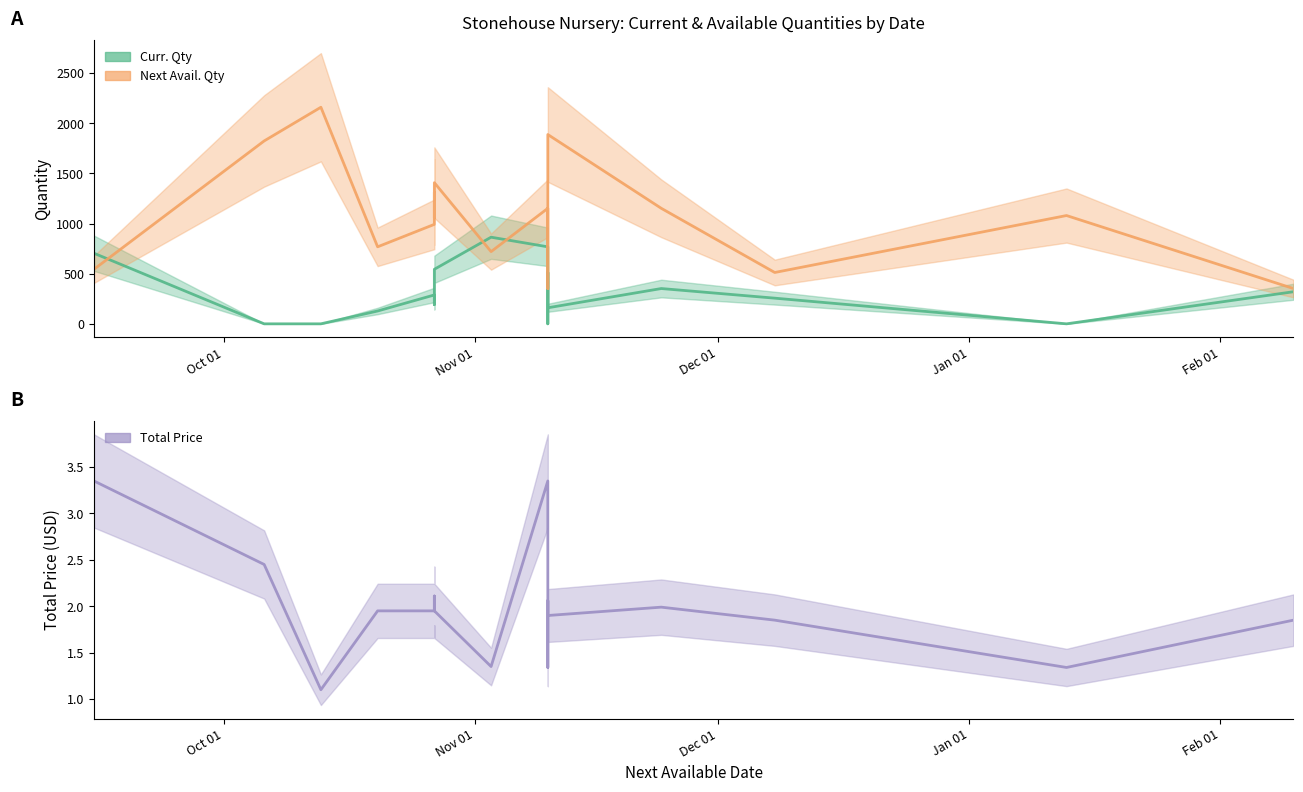

What is the label of the 1st point from the left?

Oct 01